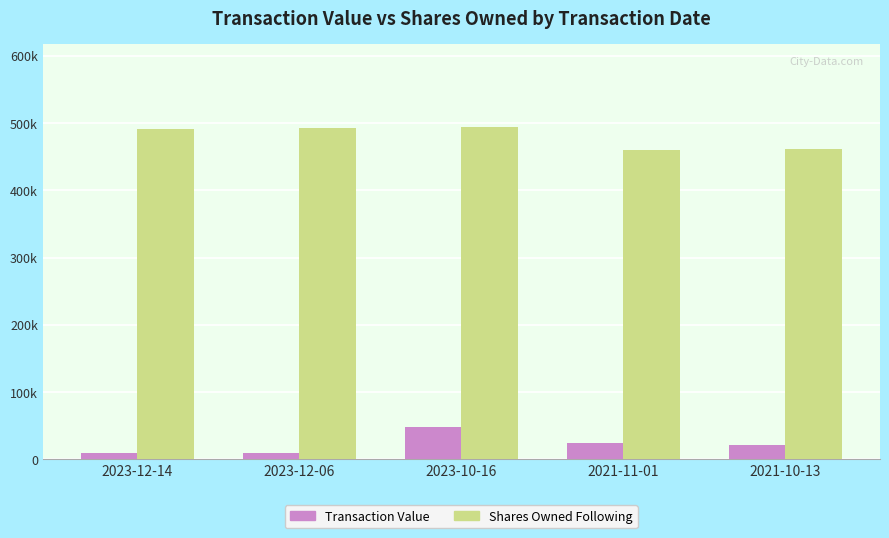

What are all the series names shown in the legend?

Transaction Value, Shares Owned Following